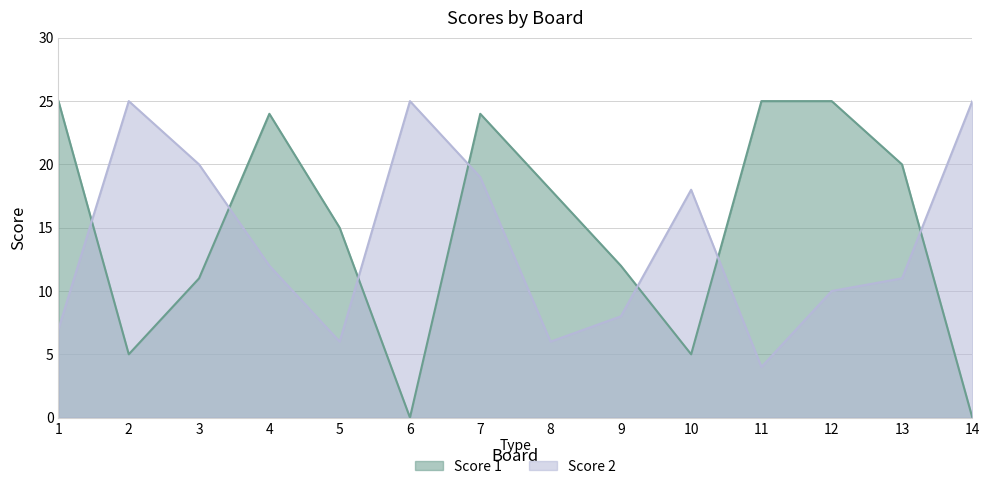

Which series has the largest total across all categories?

Score 1